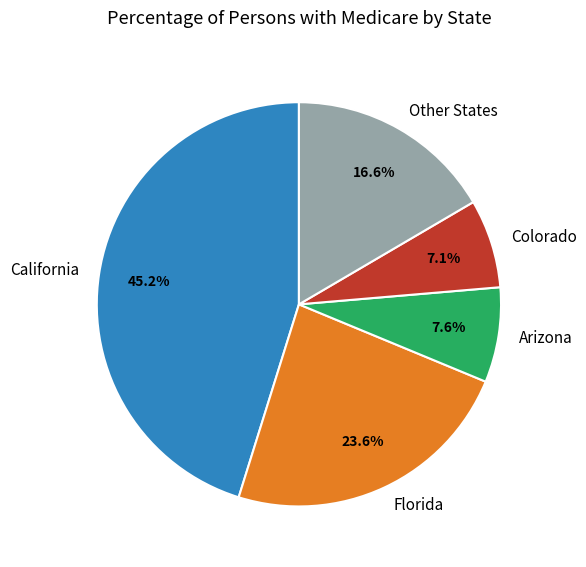

Between Florida and Colorado, which is larger?

Florida